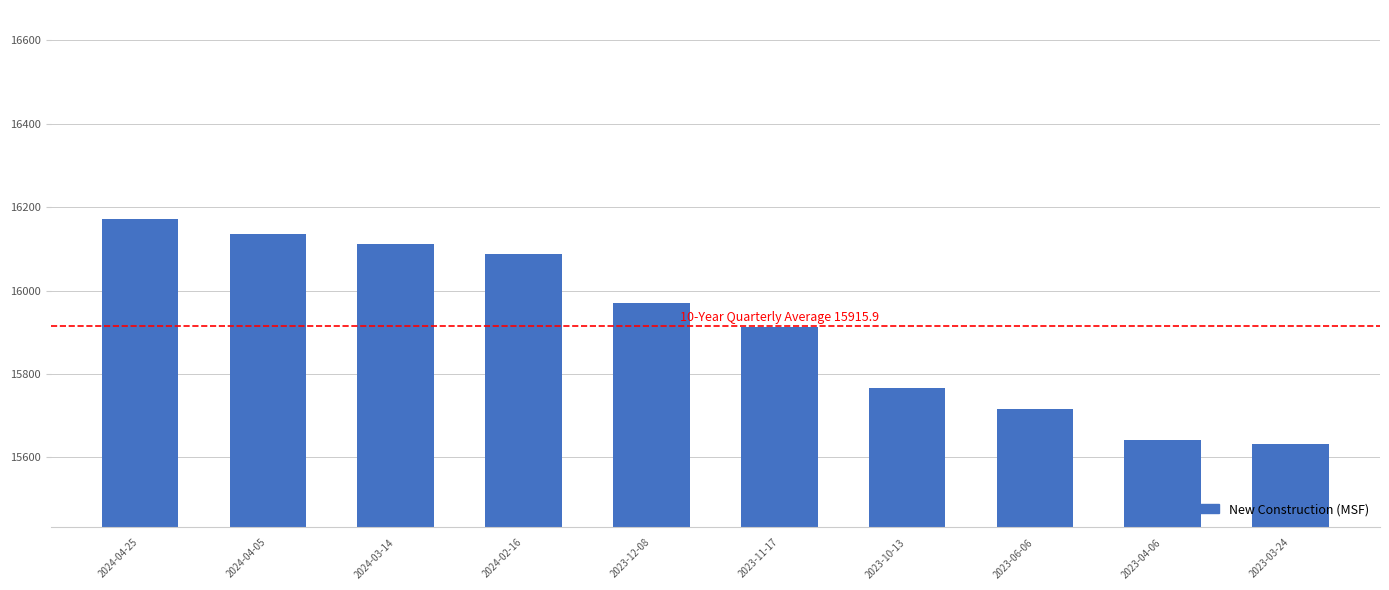

What is the difference between the values at 2024-02-16 and 2024-03-14?

25